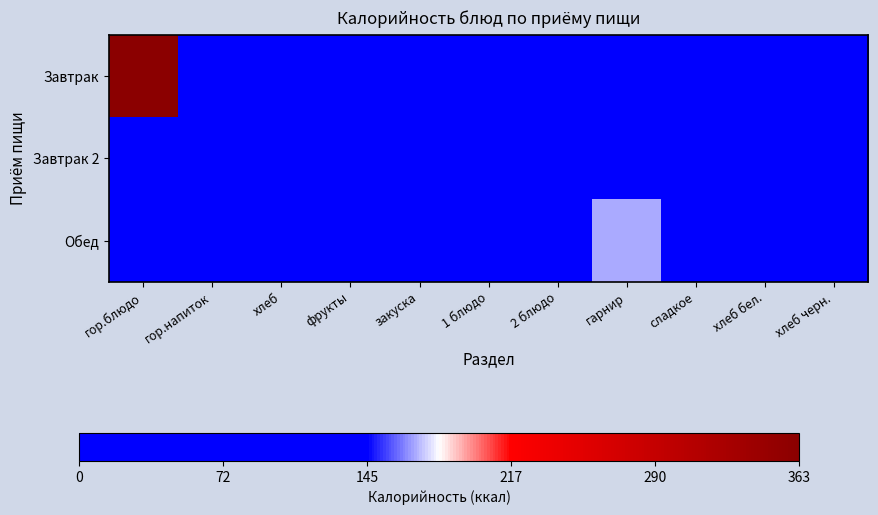

Which label corresponds to the smallest value in the chart?

фрукты